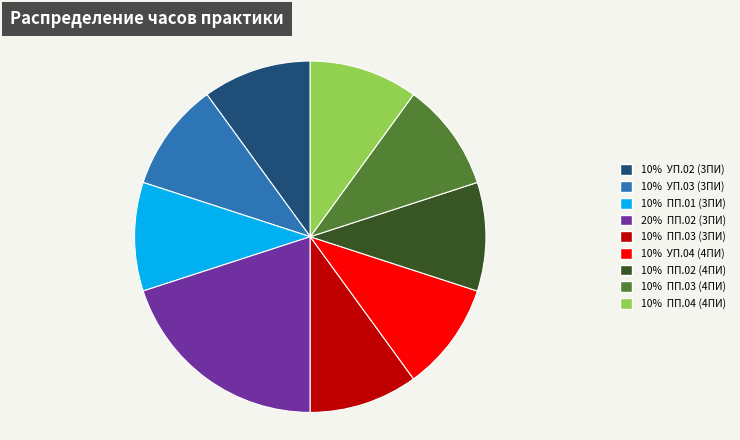

Is there any slice that represents more than half of the pie?

No